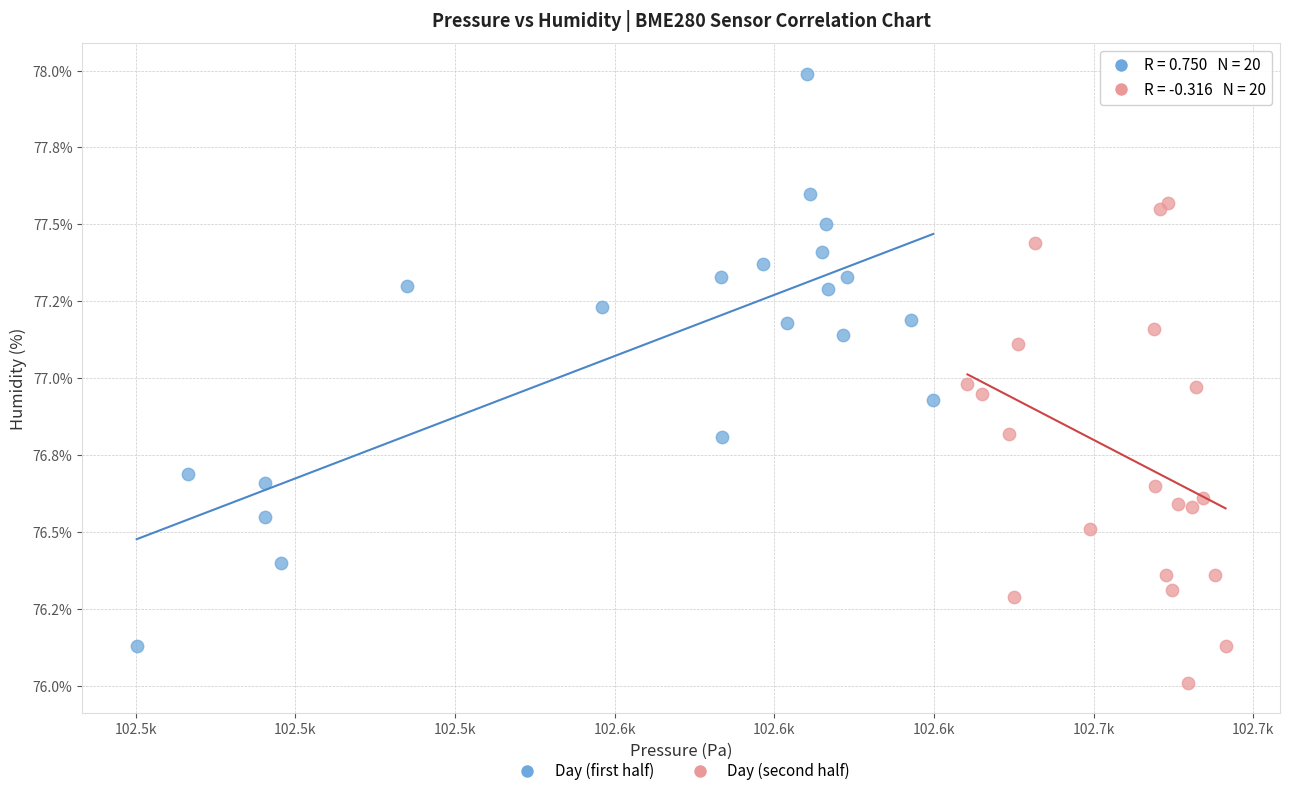

What are all the series names shown in the legend?

Day (first half), Day (second half)